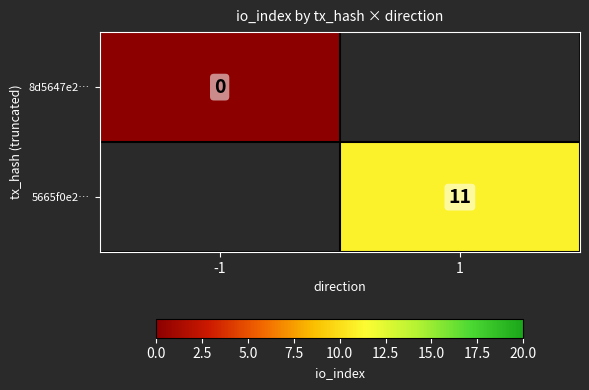

Is it true that 5665f0e2… equals 11 at 1?

True